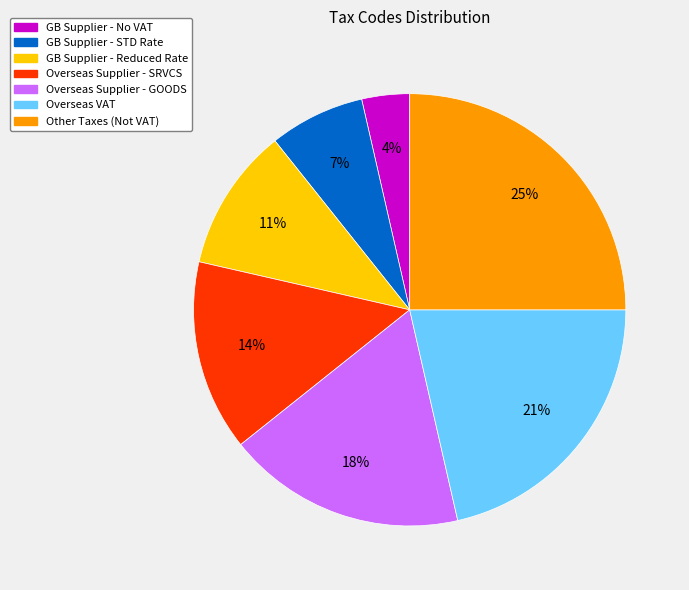

True or false: GB Supplier - No VAT accounts for 4% of the total.

True